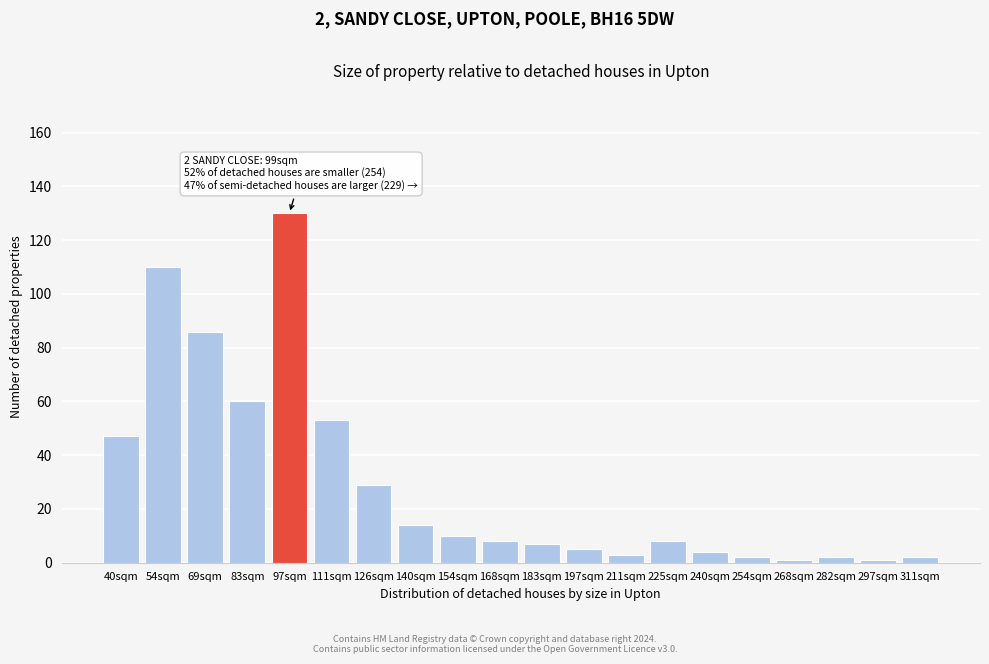

Reading left to right, list all the values displayed in this chart.

47	110	86	60	130	53	29	14	10	8	7	5	3	8	4	2	1	2	1	2